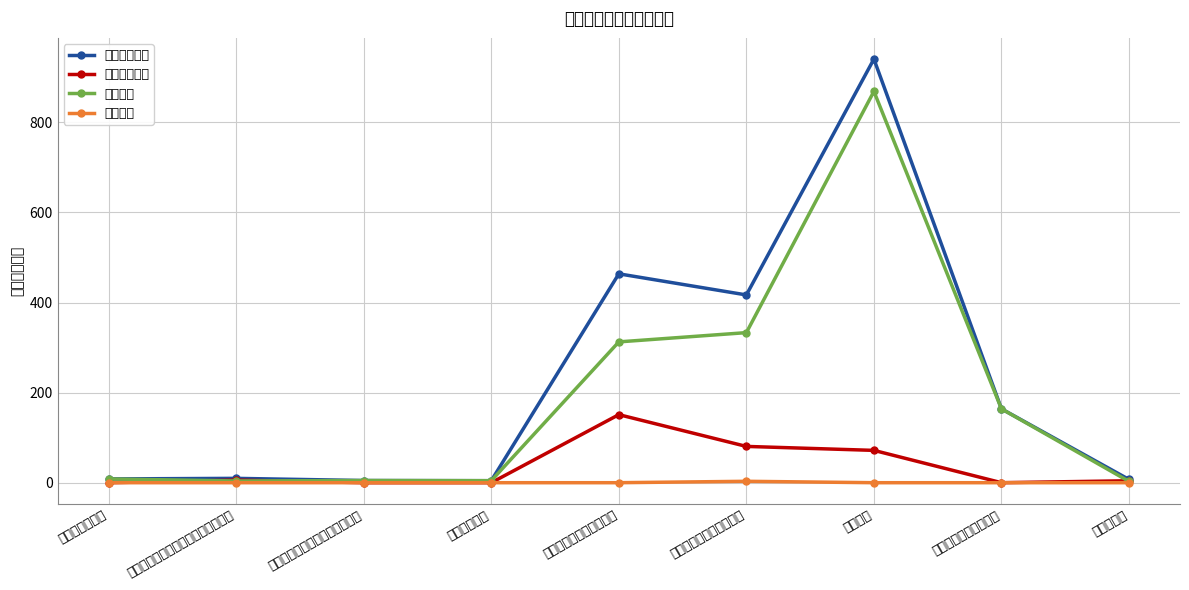

What is the difference between the second highest and second lowest values in the 本年收入合计 series?

458.9